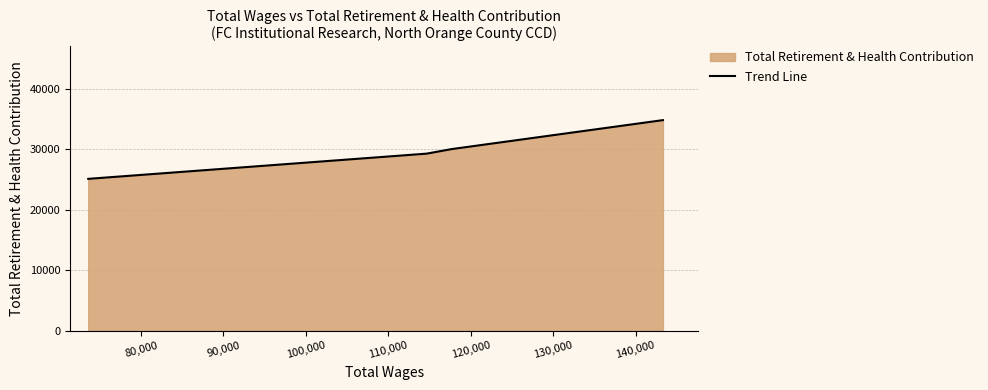

What is the greatest value displayed?

34804